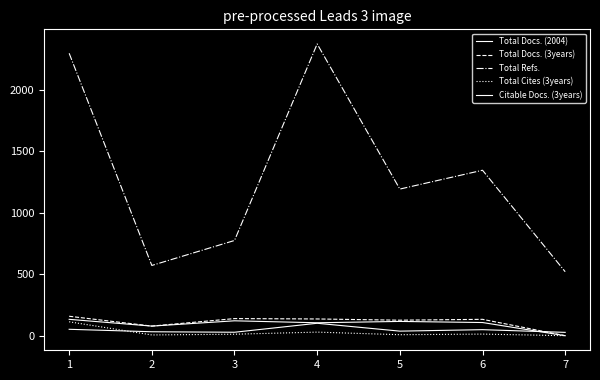

How many lines are shown in the chart?

5